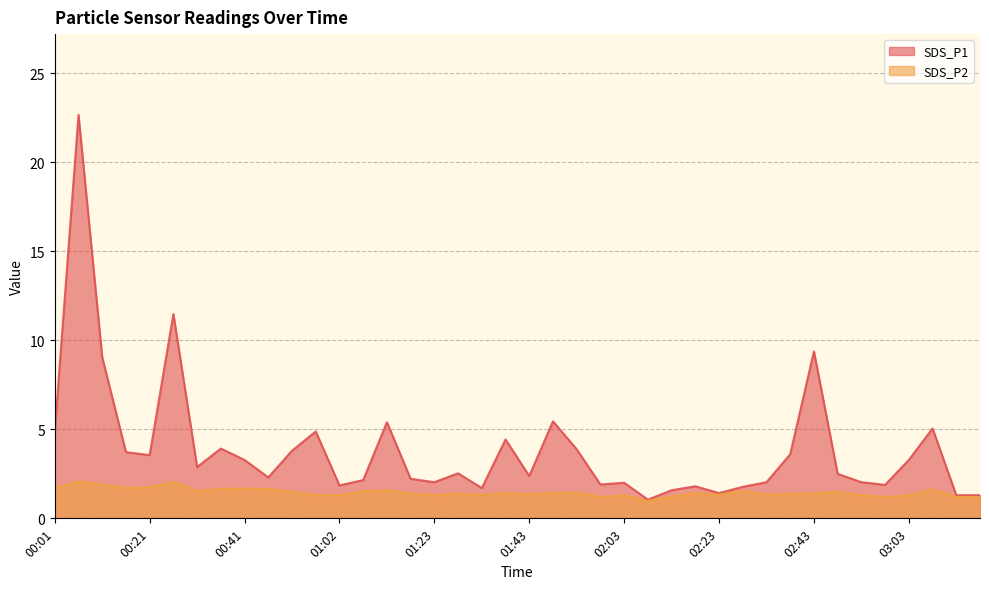

List the labels in order of SDS_P2 value, largest first.

00:06, 00:26, 00:11, 00:21, 00:01, 00:16, 00:41, 00:36, 00:46, 03:08, 01:12, 00:31, 02:28, 01:07, 00:52, 02:48, 01:53, 01:38, 01:48, 02:18, 01:17, 01:28, 02:43, 02:38, 01:43, 01:33, 02:23, 02:33, 00:57, 01:02, 01:23, 02:03, 02:53, 03:03, 02:13, 01:58, 02:58, 03:13, 03:18, 02:08